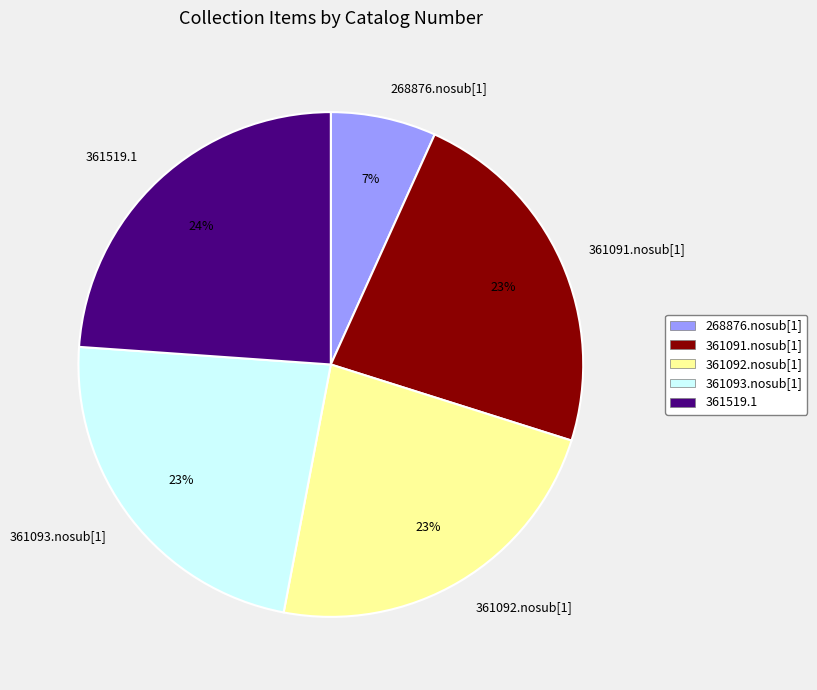

Does 361091.nosub[1] account for over 50% of the chart?

No